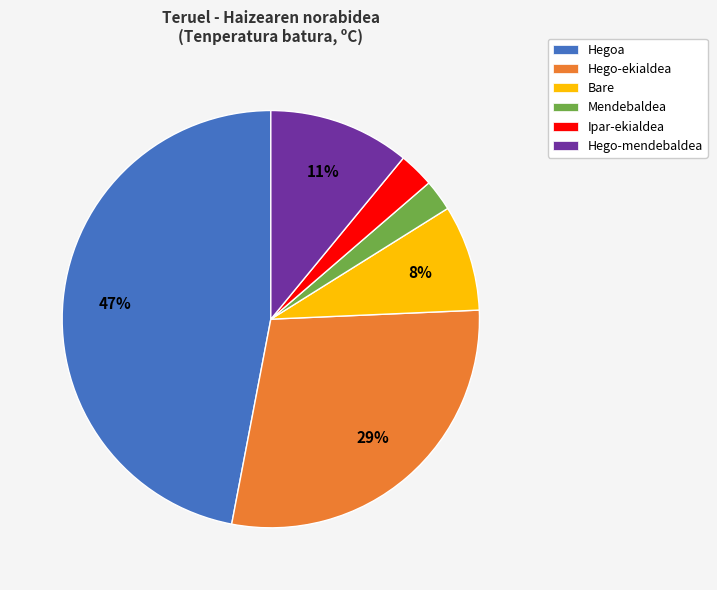

Combined, do Mendebaldea and Bare account for over 50%?

No